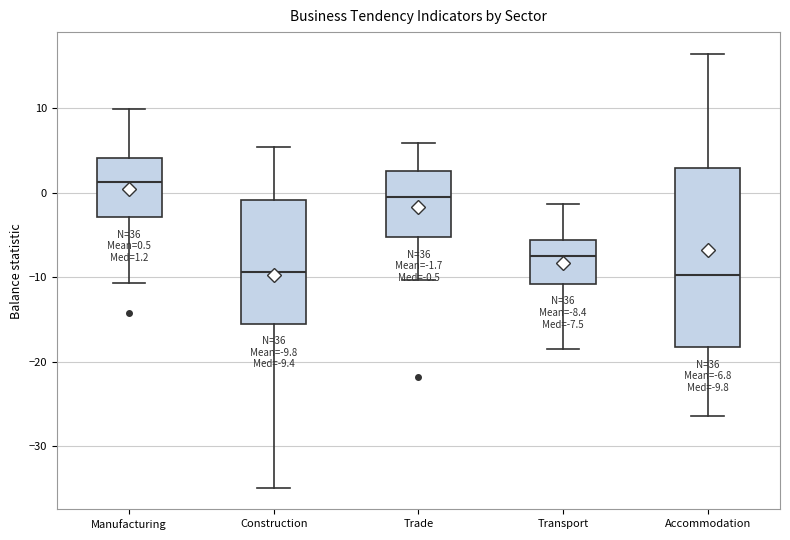

Which box is the tallest, from its lower edge to its upper edge?

Accommodation